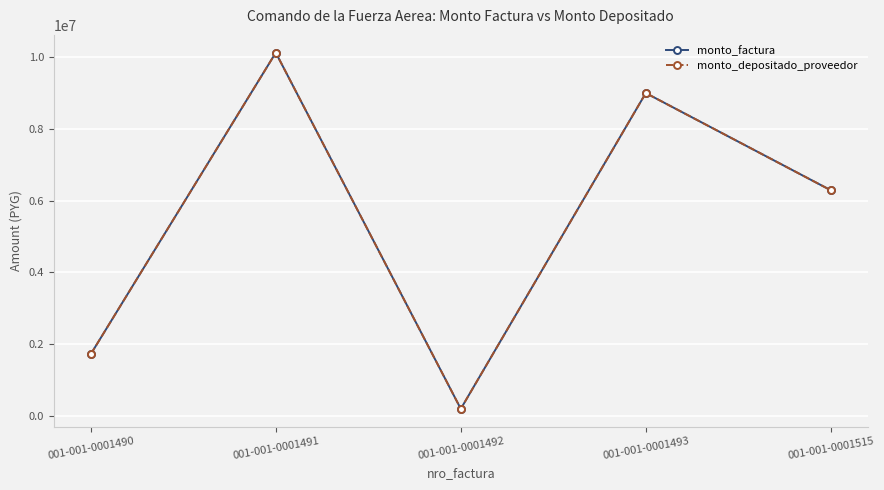

Is this an area chart (filled region under the line)?

No